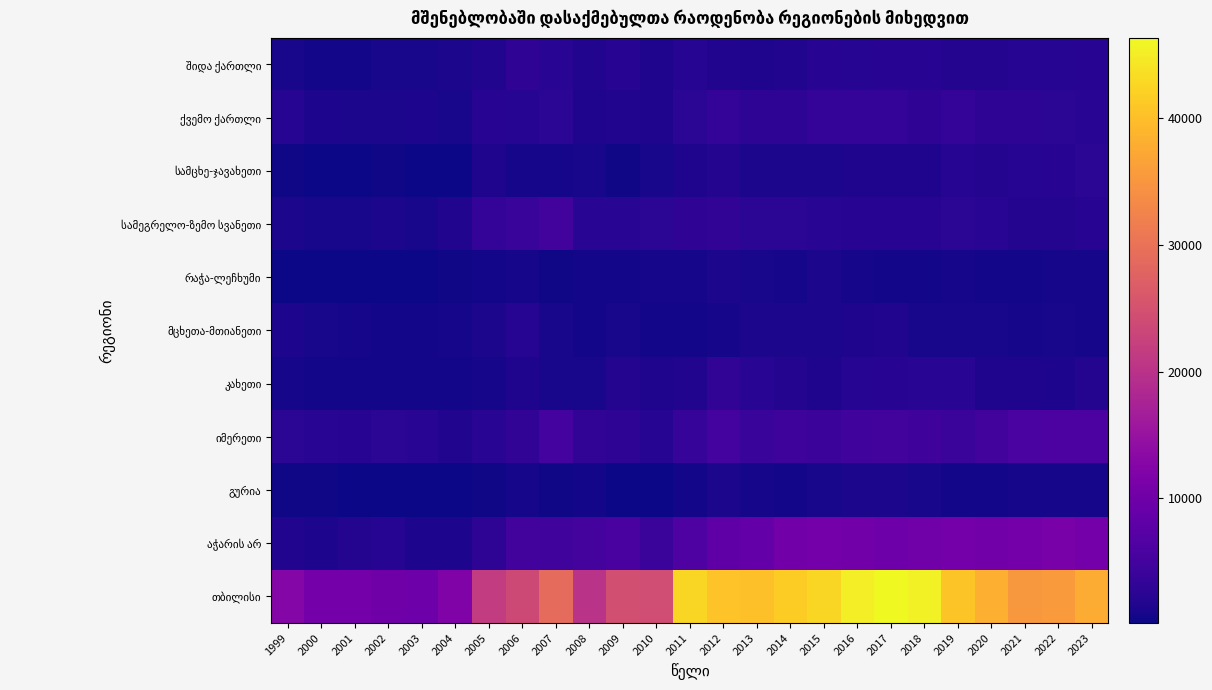

At how many categories does at least one series exceed 8252?

25